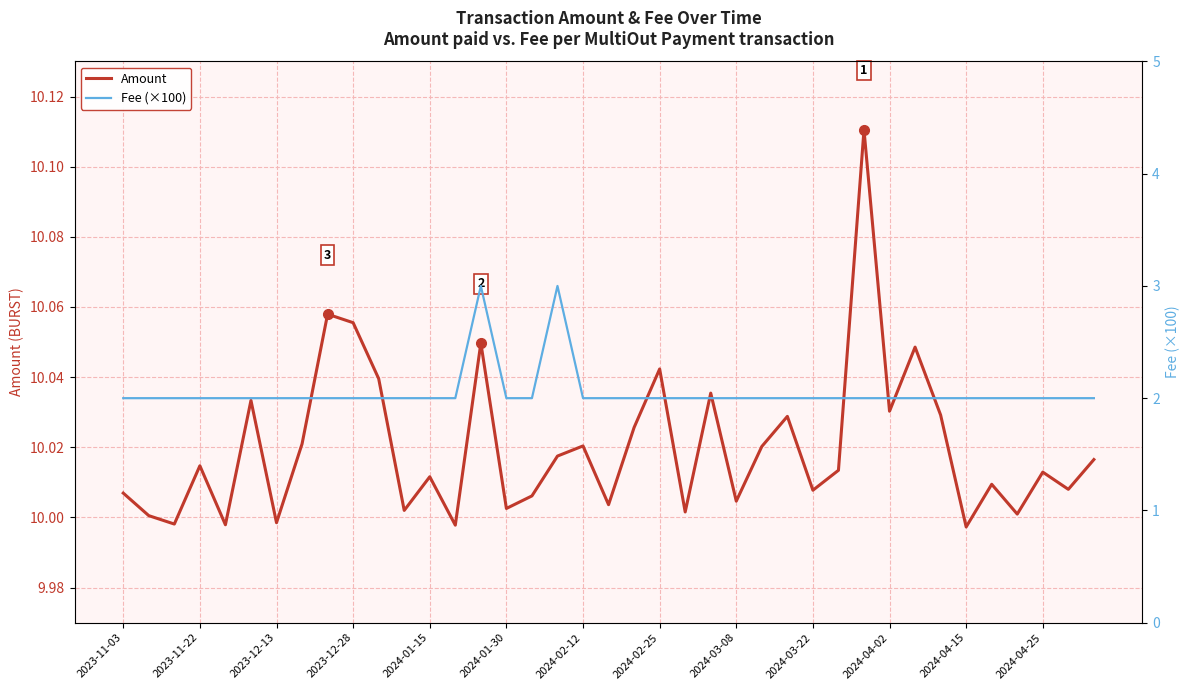

Is it true that Amount equals 14.6 at 2024-03-22?

False